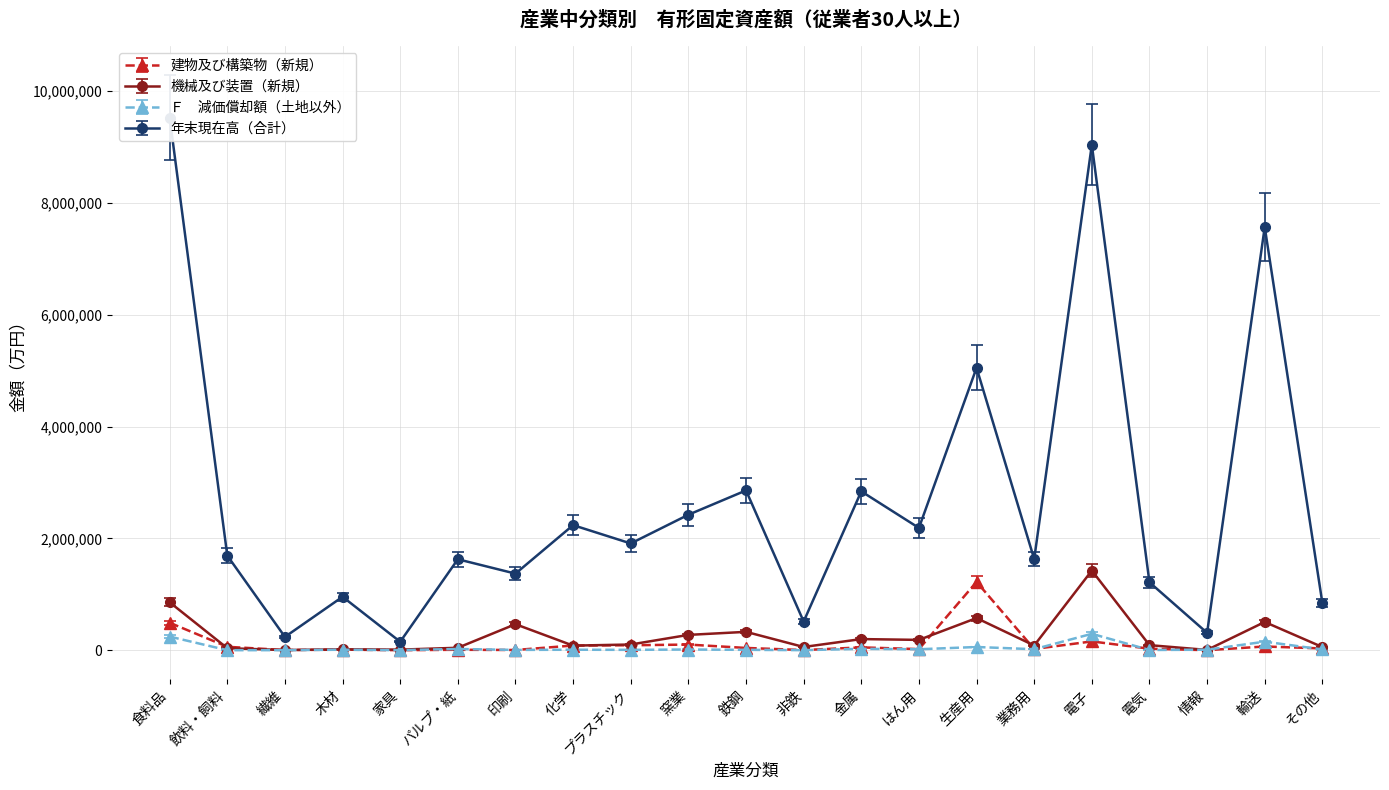

The value of 年末現在高（合計） at 非鉄 is 471589.2. True or false?

True